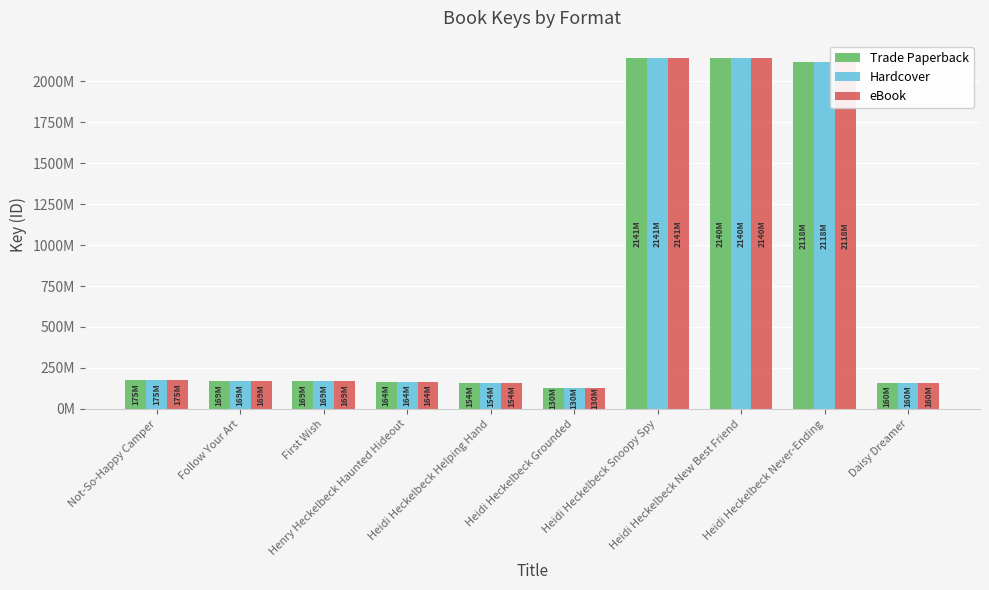

What is the value of the Hardcover bar at the 3rd from the left?

169893312